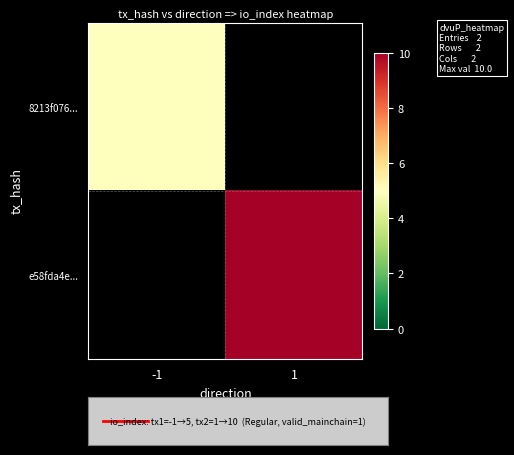

The value of 8213f076... at -1 is 5.0. True or false?

True